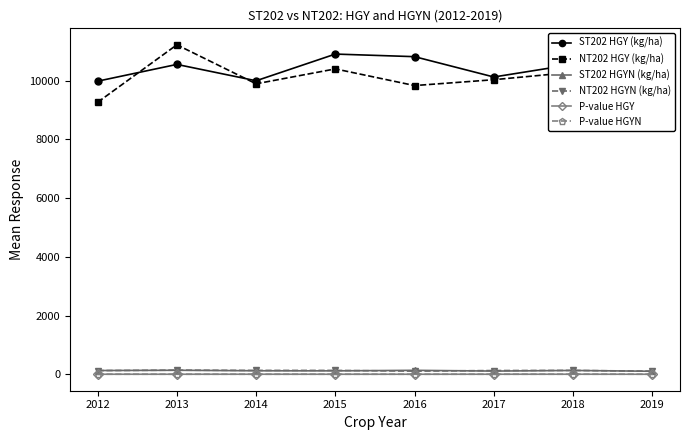

What value does the P-value HGY series have at 2013?

0.4